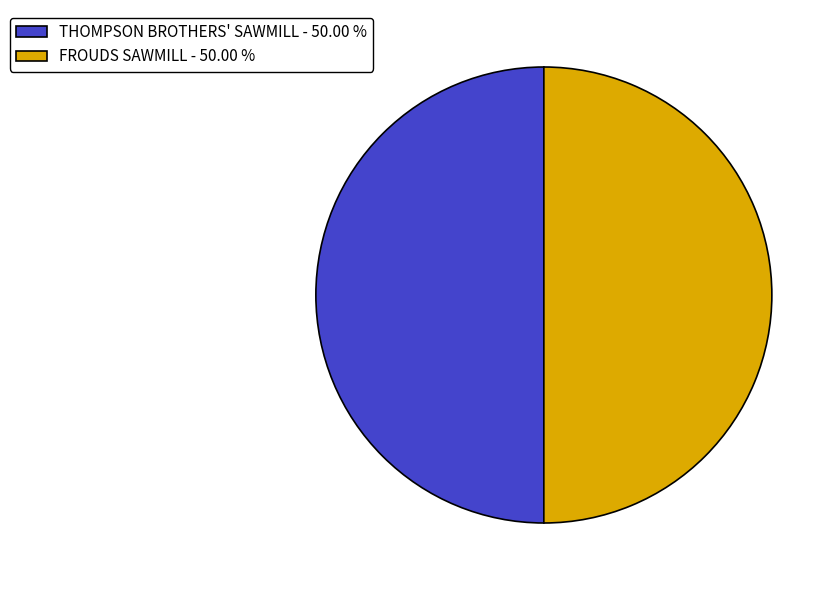

What is the ratio of the value at THOMPSON BROTHERS' SAWMILL to the value at FROUDS SAWMILL?

1.0